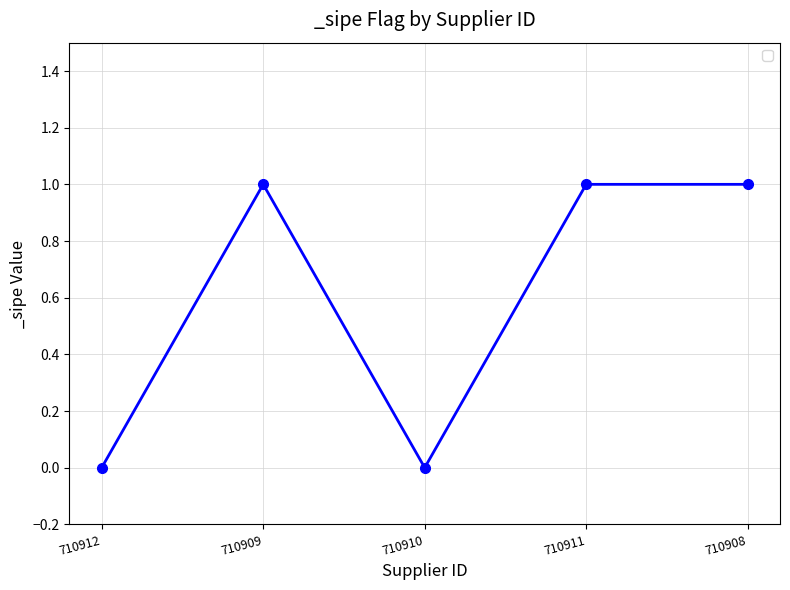

Where is the first local maximum?

710909